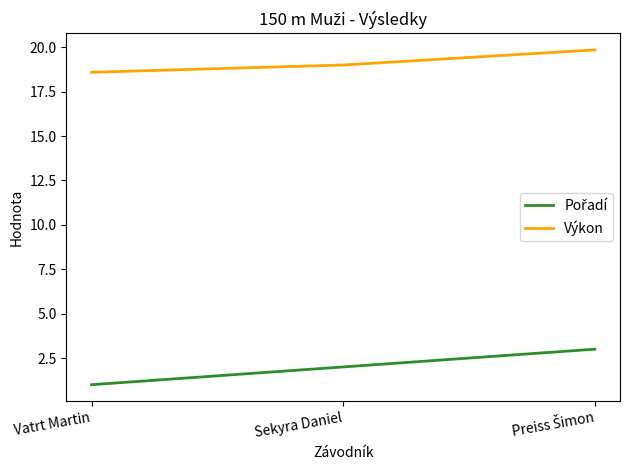

The value of Výkon at Sekyra Daniel is 13.1. True or false?

False